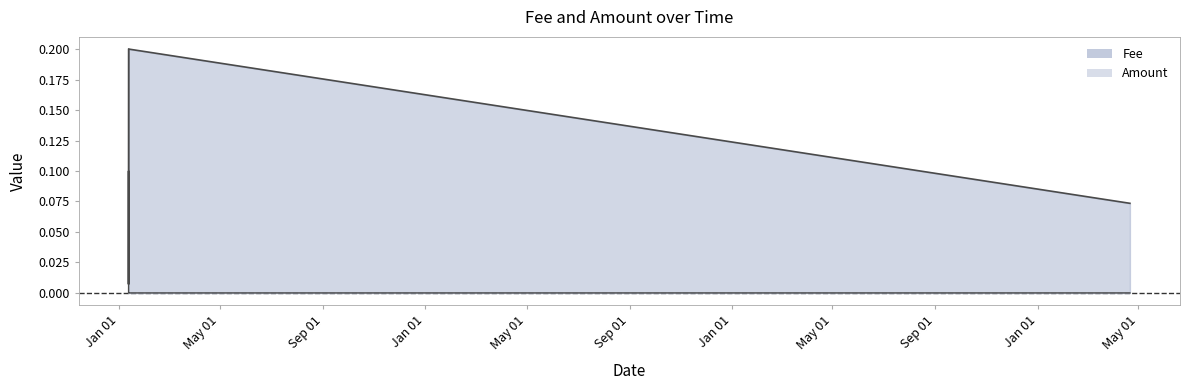

What is the label of the 6th point from the left?

2022-04-21 02:18:03